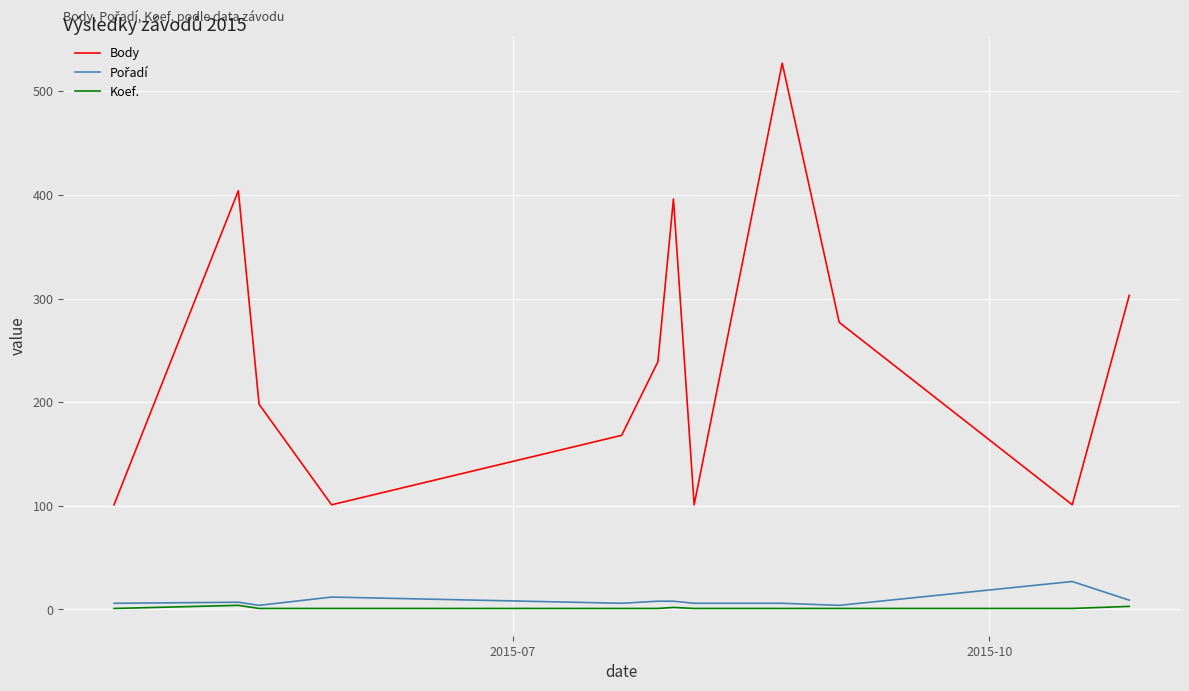

True or false: Koef. and Body cross at least once.

False